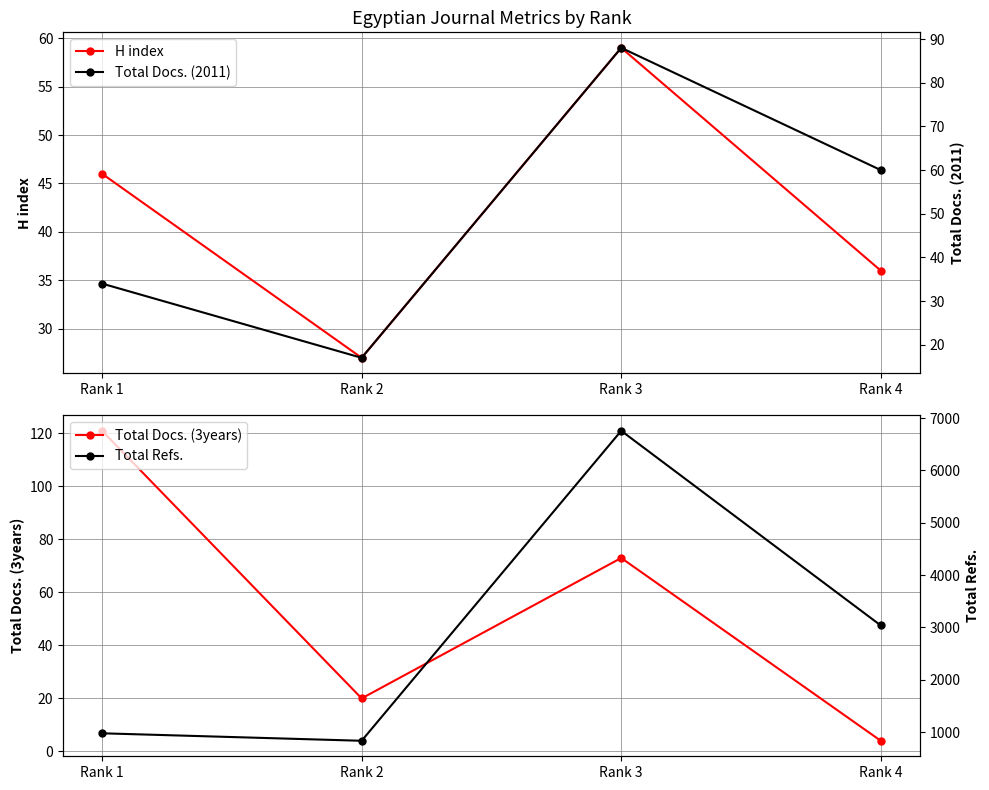

The value of Total Refs. at Rank 2 is 1142. True or false?

False